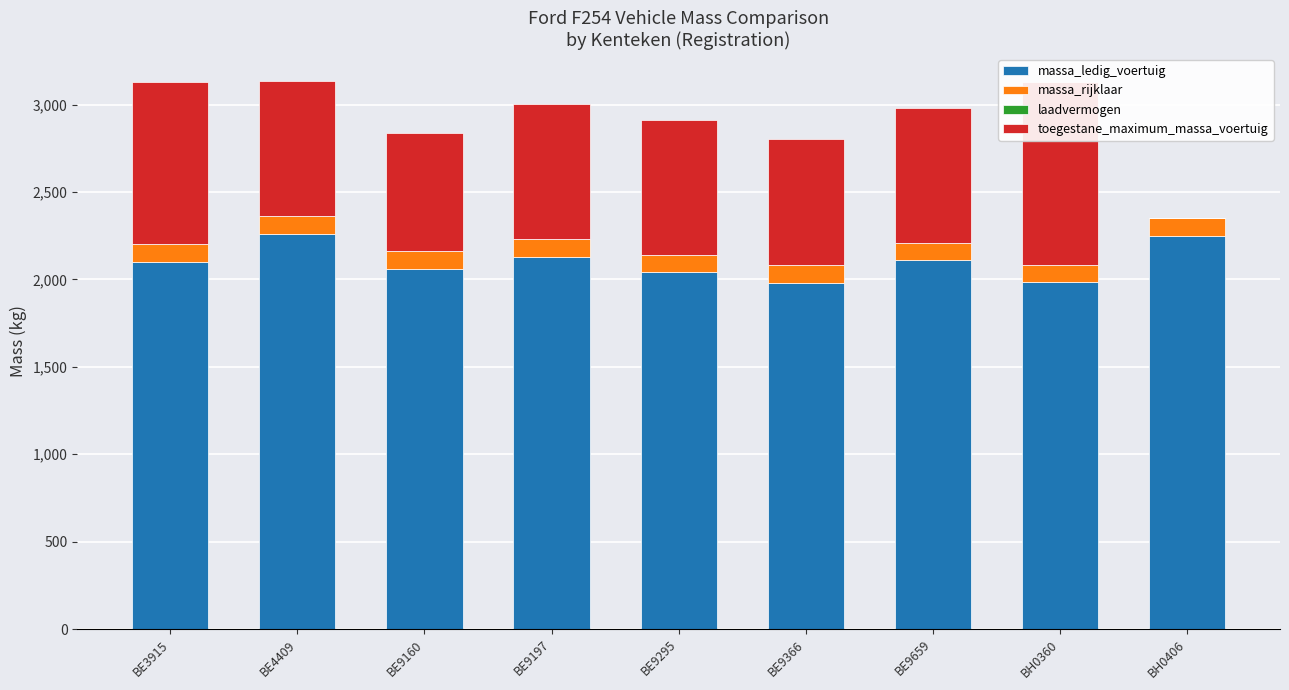

What position from the left is BE9295?

5